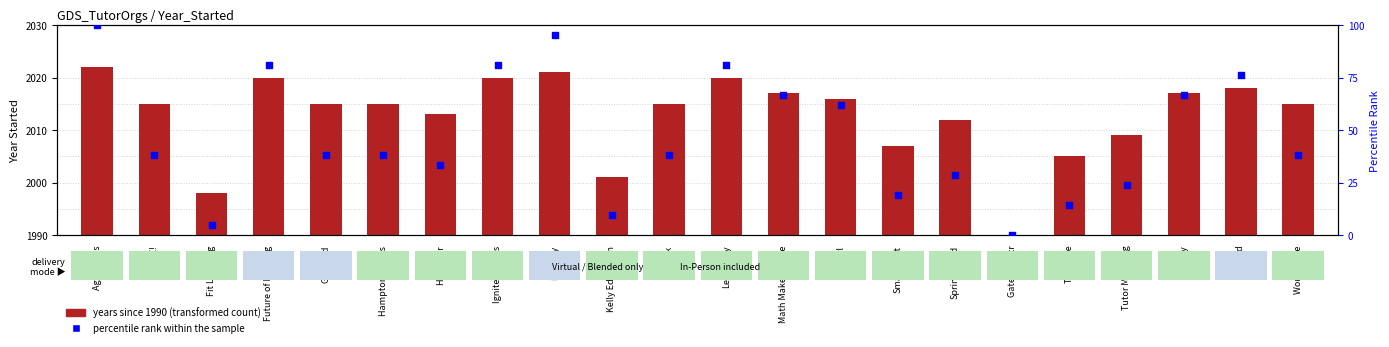

Which series has the widest spread of Y values?

percentile rank within the sample